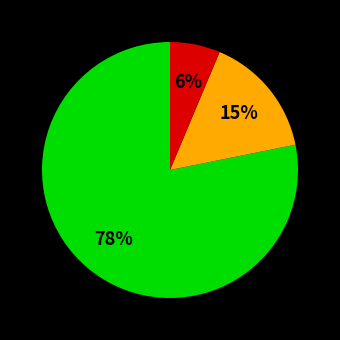

How many segments does this pie chart have?

3